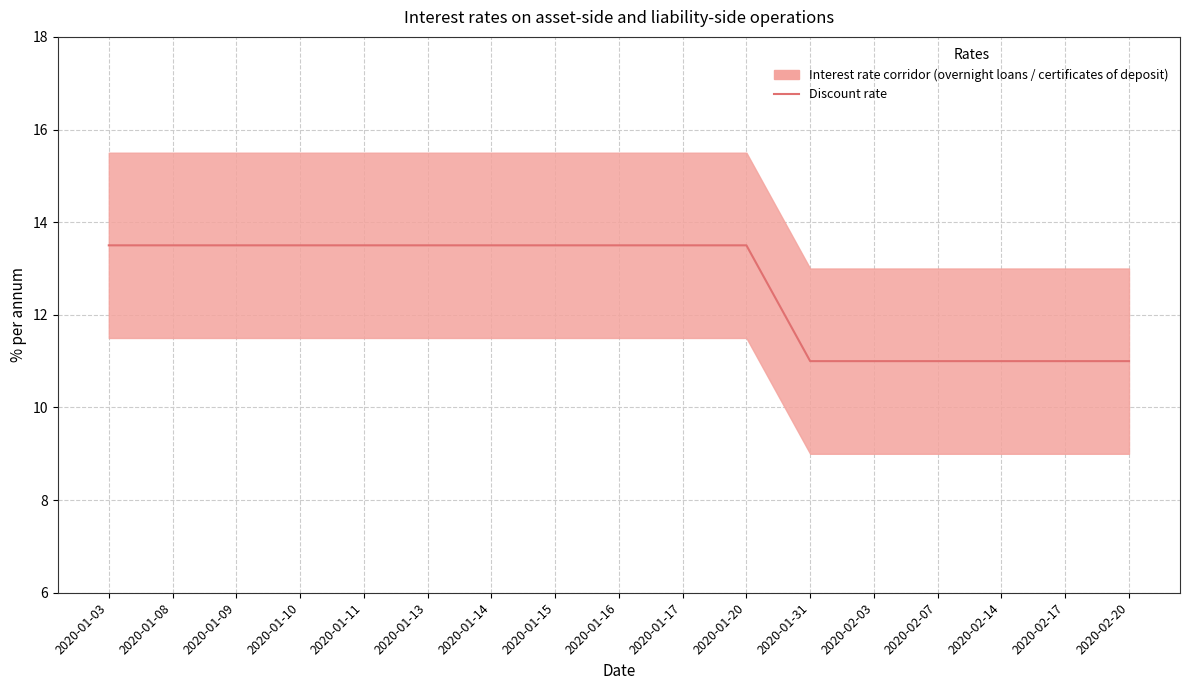

Count the values in the range 11 to 13.

6